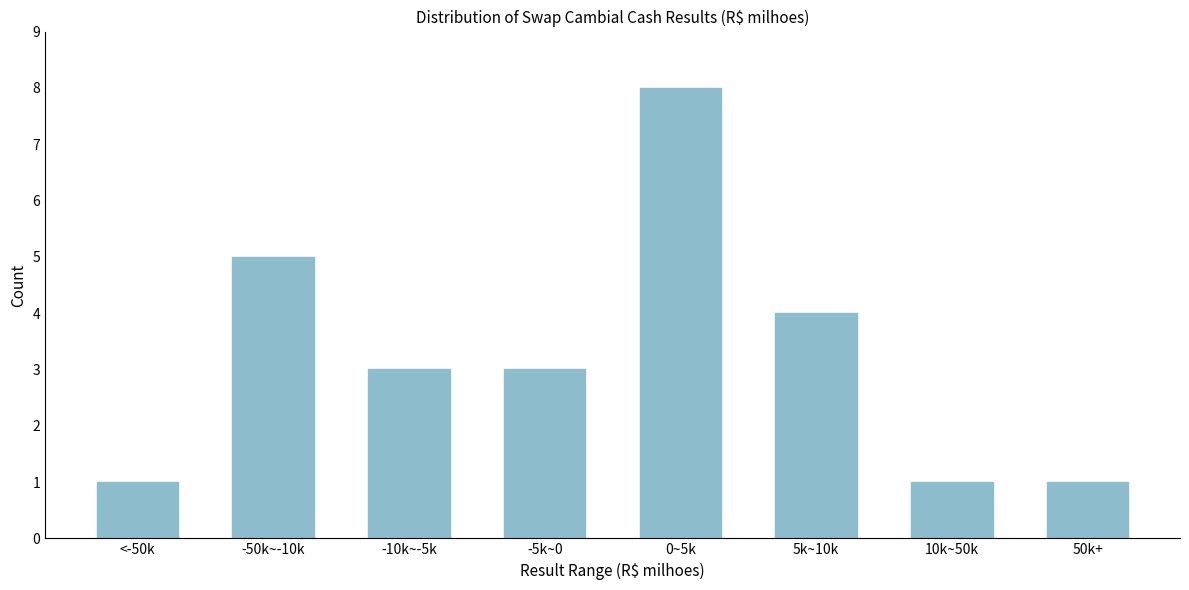

Reading left to right, transcribe all the data shown in this chart.

<-50k=1	-50k~-10k=5	-10k~-5k=3	-5k~0=3	0~5k=8	5k~10k=4	10k~50k=1	50k+=1